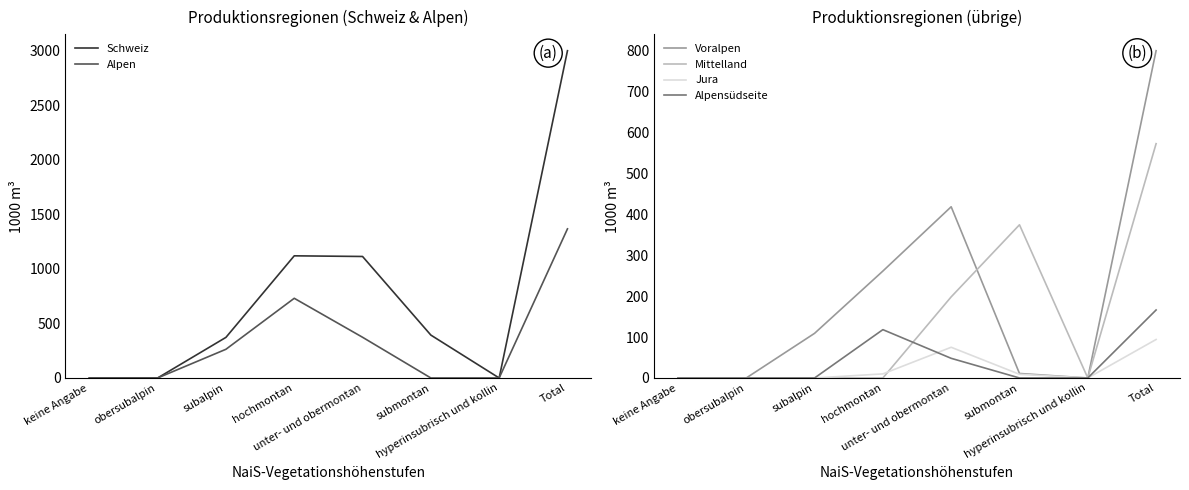

Does the chart have visible grid lines?

No